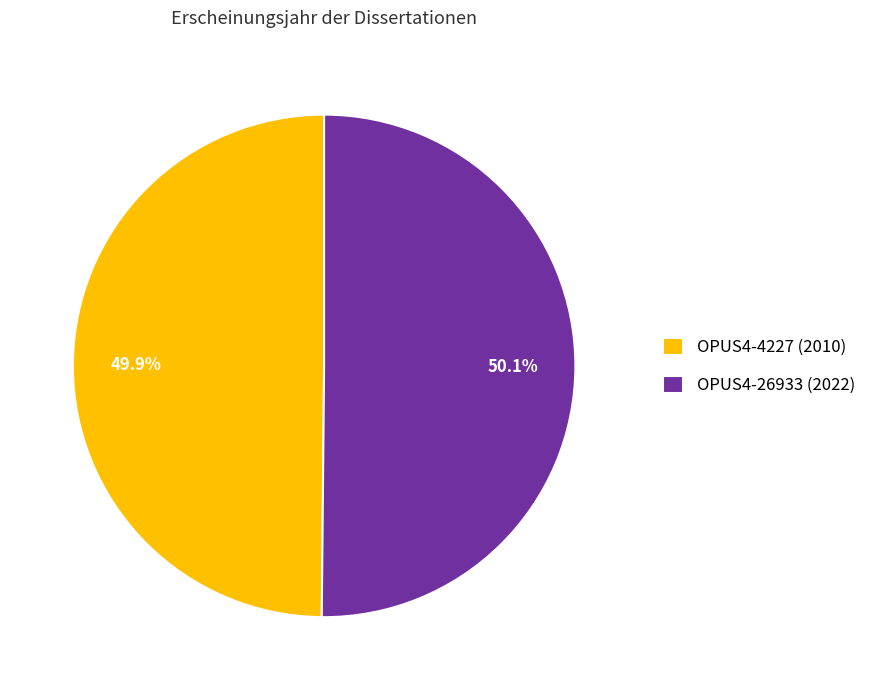

To the nearest percent, what portion does OPUS4-26933 (2022) represent?

50%